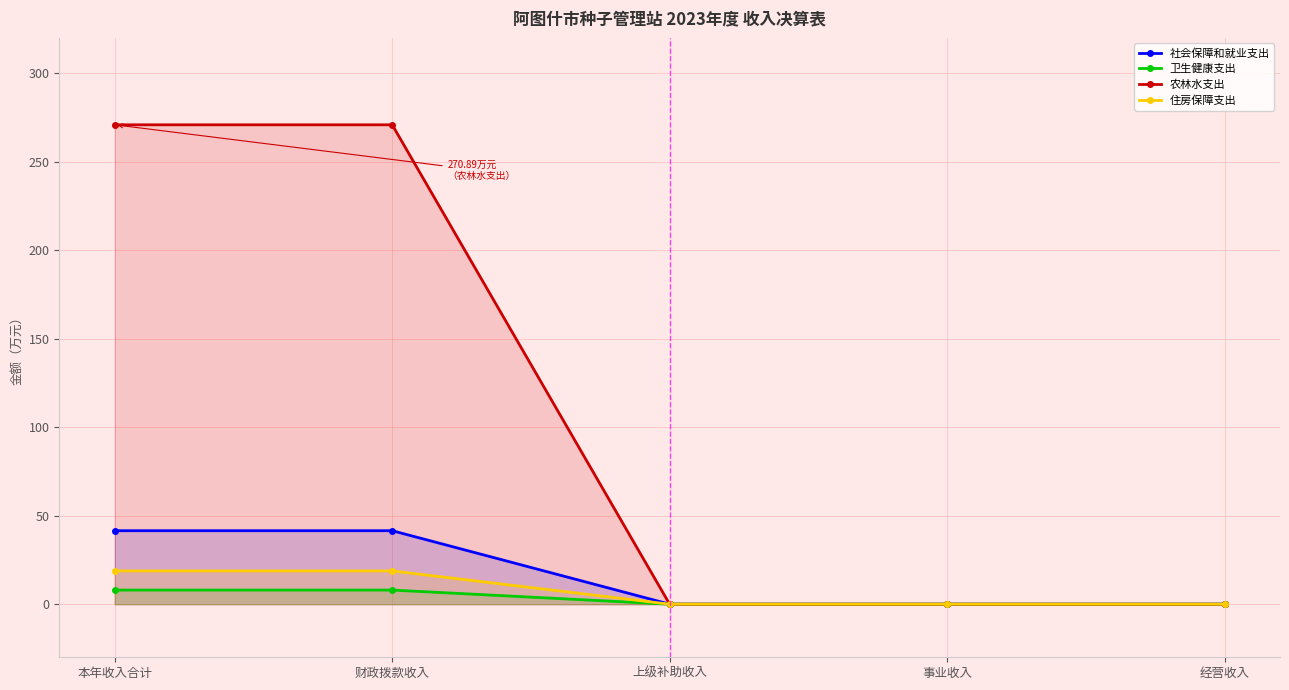

What is the label of the 3rd point from the right?

上级补助收入